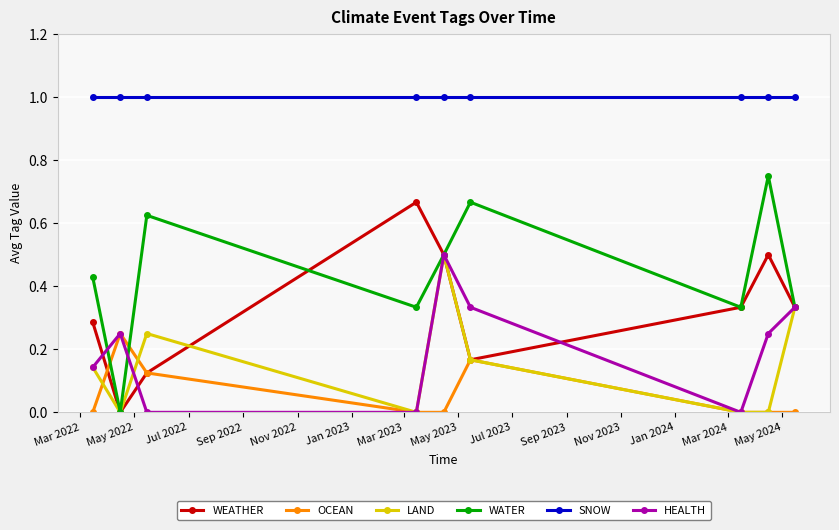

How many interior local valleys does the WATER series have?

3